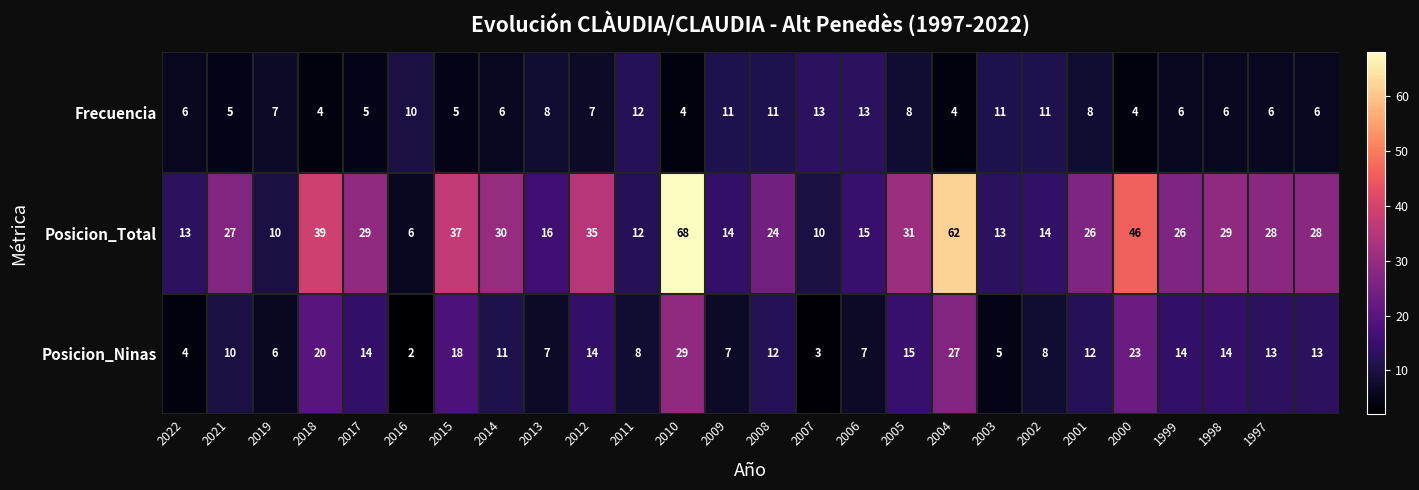

What is the highest value of the Posicion_Ninas series?

29